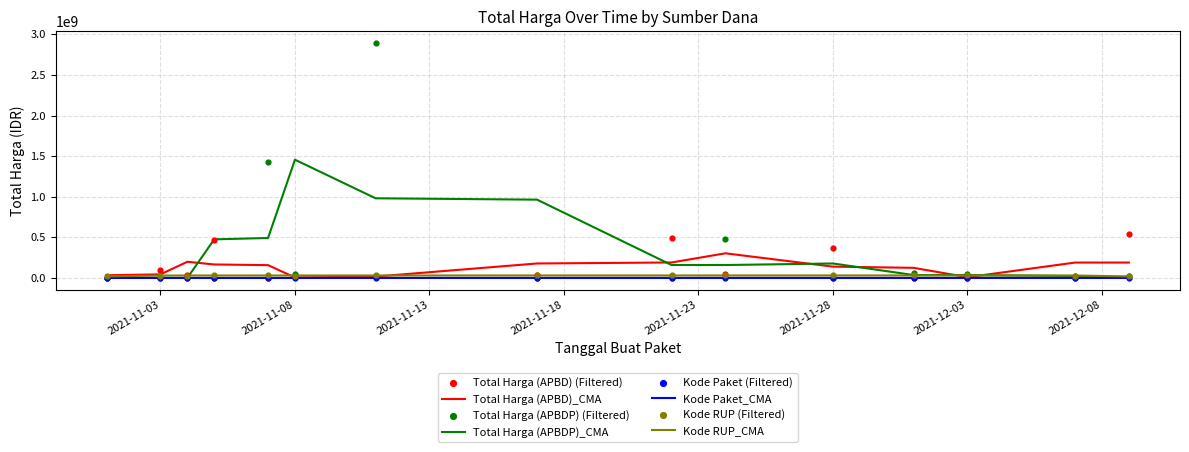

Is the value of Total Harga (APBDP) at 2021-11-01 greater than the value of Total Harga (APBD) at 2021-11-01?

No